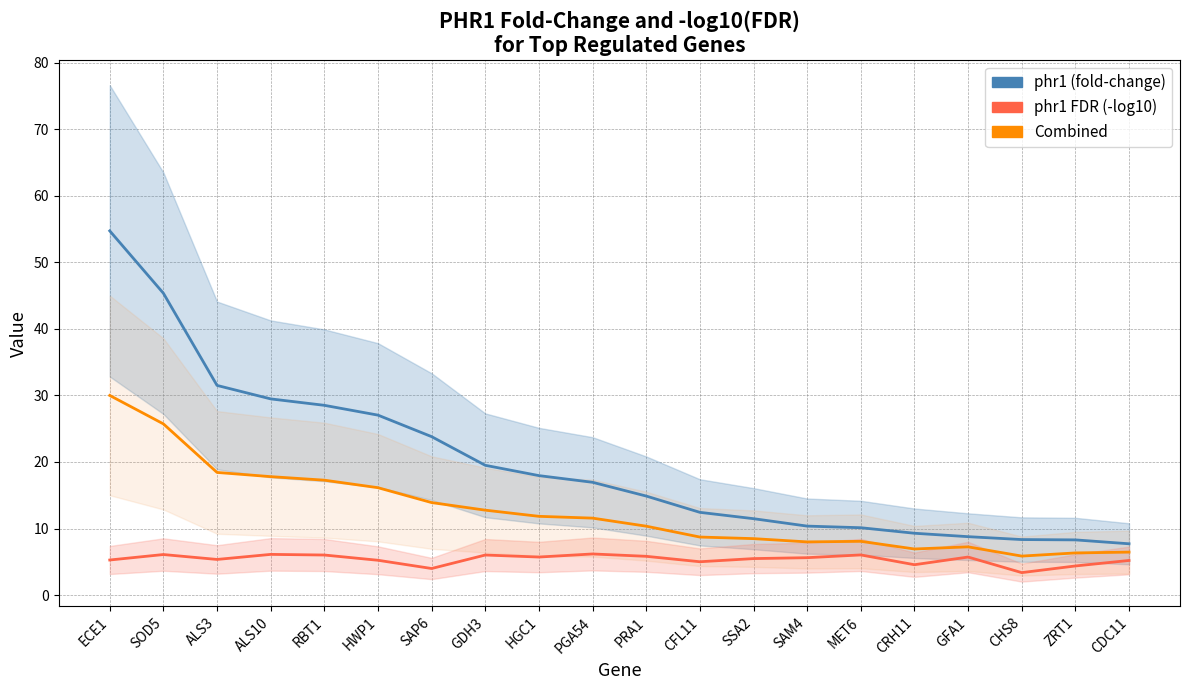

What is the difference between the second highest and second lowest values in the phr1 FDR (-log10) series?

2.1